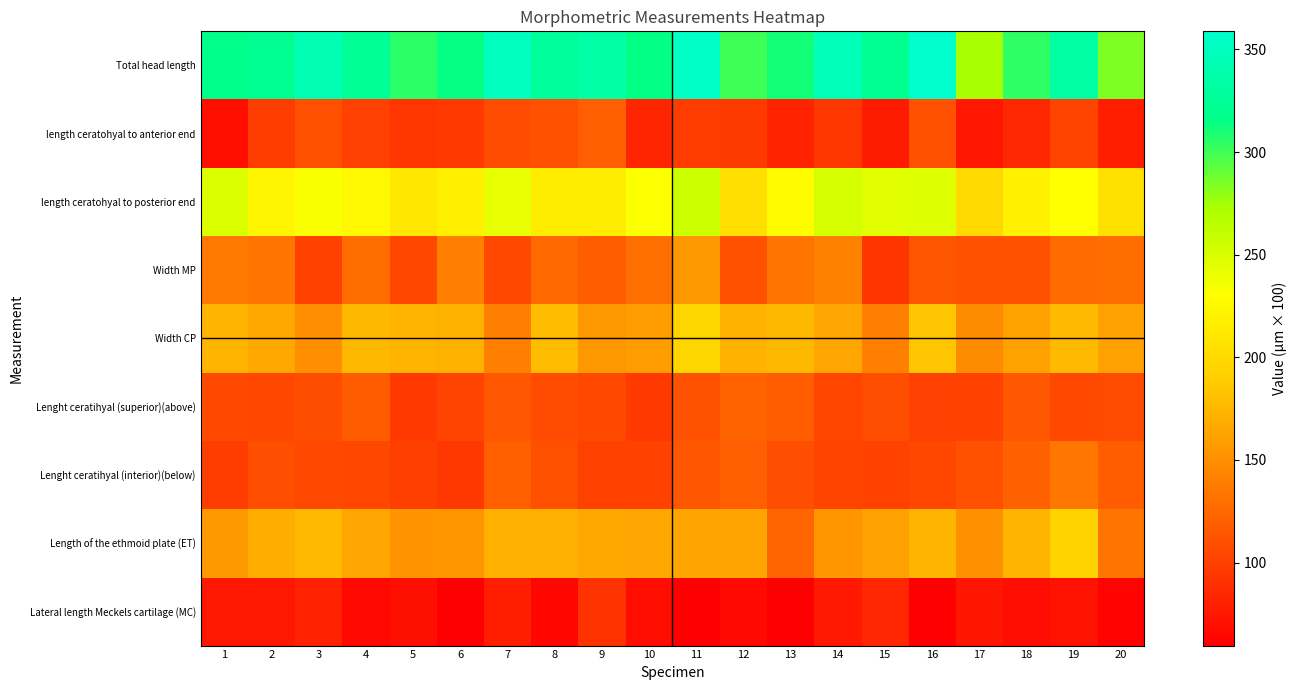

Reading left to right, transcribe all the data shown in this chart.

Total head length: 1=317.4	2=321.0	3=343.1	4=325.3	5=305.2	6=314.4	7=350.4	8=327.5	9=335.0	10=315.3	11=354.1	12=299.9	13=310.9	14=346.3	15=321.7	16=358.8	17=273.7	18=304.4	19=333.5	20=284.5
length ceratohyal to anterior end: 1=69.2	2=98.0	3=110.2	4=100.4	5=93.8	6=96.2	7=108.0	8=111.5	9=119.3	10=83.3	11=98.1	12=96.6	13=82.3	14=94.6	15=76.6	16=111.4	17=74.3	18=84.7	19=103.2	20=78.6
length ceratohyal to posterior end: 1=248.2	2=223.0	3=232.9	4=224.9	5=211.4	6=218.2	7=242.4	8=216.0	9=215.7	10=232.0	11=256.0	12=203.3	13=228.6	14=251.7	15=245.1	16=247.4	17=199.4	18=219.7	19=230.3	20=205.9
Width MP: 1=135.9	2=133.5	3=101.3	4=128.4	5=104.6	6=139.7	7=105.3	8=126.0	9=118.5	10=129.4	11=154.9	12=110.9	13=133.3	14=141.3	15=93.3	16=114.0	17=111.4	18=111.5	19=127.2	20=128.8
Width CP: 1=174.1	2=166.1	3=150.0	4=175.6	5=173.3	6=171.7	7=140.2	8=177.3	9=155.2	10=158.1	11=195.6	12=172.3	13=175.8	14=164.6	15=140.0	16=183.8	17=148.1	18=161.6	19=176.2	20=161.1
Lenght ceratihyal (superior)(above): 1=105.2	2=104.8	3=108.6	4=117.7	5=96.4	6=101.9	7=115.3	8=107.6	9=105.3	10=95.9	11=111.8	12=122.2	13=118.6	14=104.0	15=109.1	16=100.5	17=101.6	18=115.6	19=106.2	20=107.3
Lenght ceratihyal (interior)(below): 1=98.4	2=109.0	3=105.6	4=104.9	5=99.6	6=94.9	7=119.9	8=110.1	9=101.0	10=101.1	11=114.9	12=120.0	13=109.0	14=102.3	15=101.5	16=105.1	17=111.3	18=121.0	19=134.5	20=118.4
Length of the ethmoid plate (ET): 1=156.6	2=169.1	3=176.4	4=164.5	5=152.3	6=154.6	7=170.7	8=170.1	9=166.3	10=164.7	11=164.2	12=163.6	13=123.8	14=154.1	15=160.8	16=173.8	17=150.6	18=173.3	19=194.4	20=133.6
Lateral length Meckels cartilage (MC): 1=75.0	2=74.8	3=81.3	4=65.1	5=70.1	6=59.6	7=80.0	8=64.2	9=92.3	10=68.4	11=59.6	12=65.9	13=60.0	14=75.6	15=83.9	16=60.5	17=73.9	18=68.1	19=72.4	20=62.2